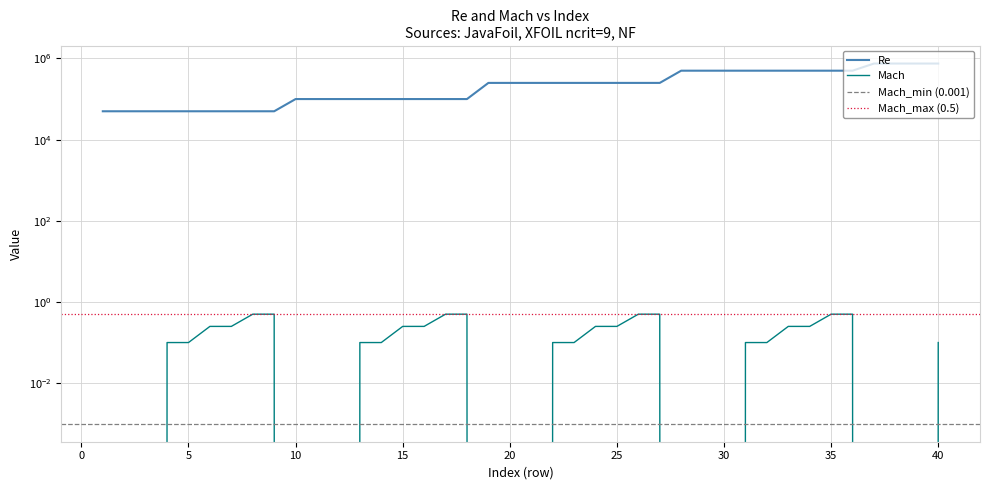

How many data points in Re are less than 250000?

18